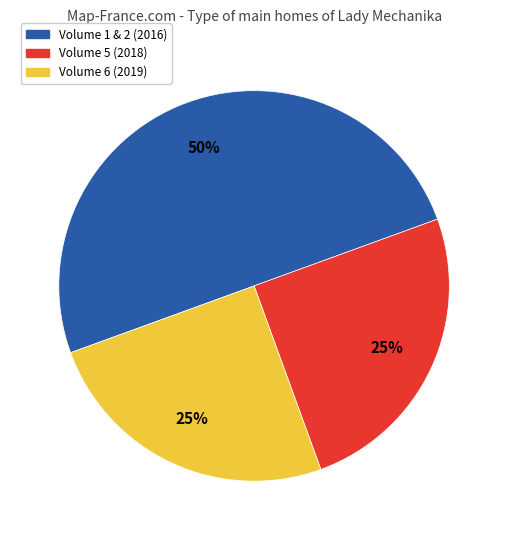

To the nearest percent, what is the average slice percentage?

33%